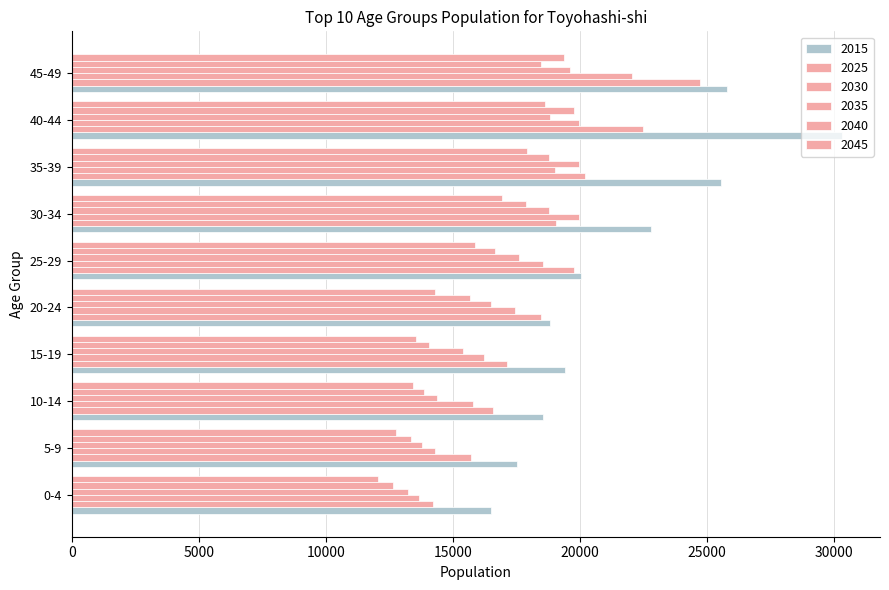

Count the number of data series in this chart.

6